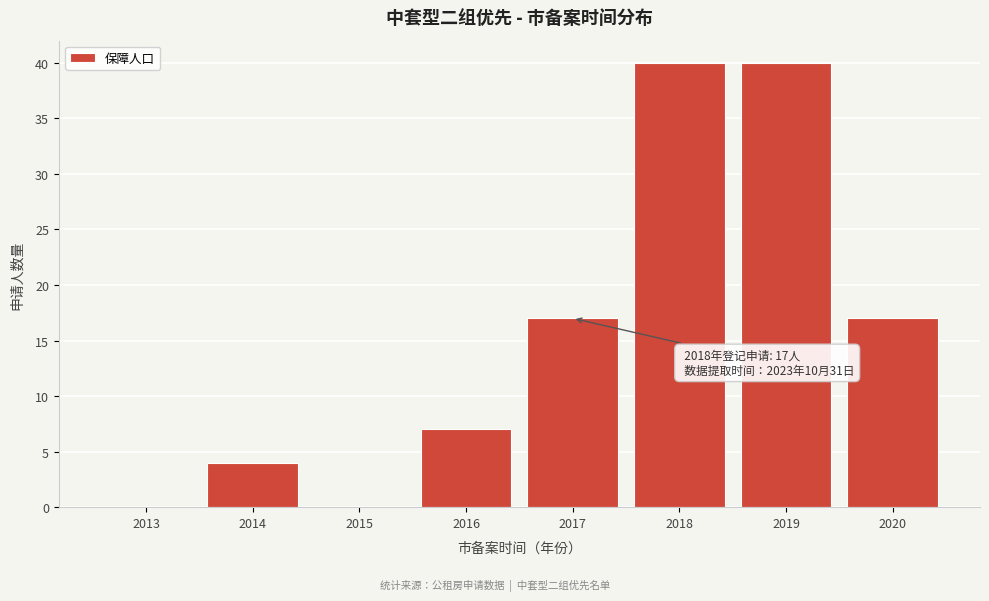

Reading right to left, extract all data points from this chart.

2020=17	2019=40	2018=40	2017=17	2016=7	2015=0	2014=4	2013=0